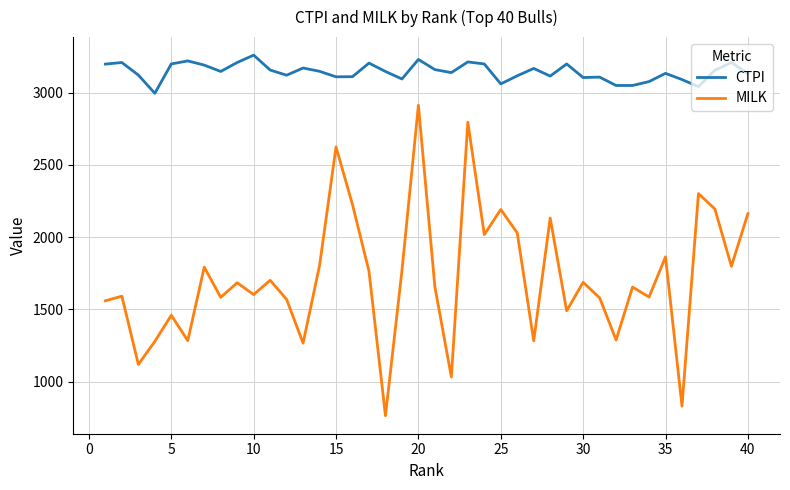

Which series has the widest spread of values?

MILK